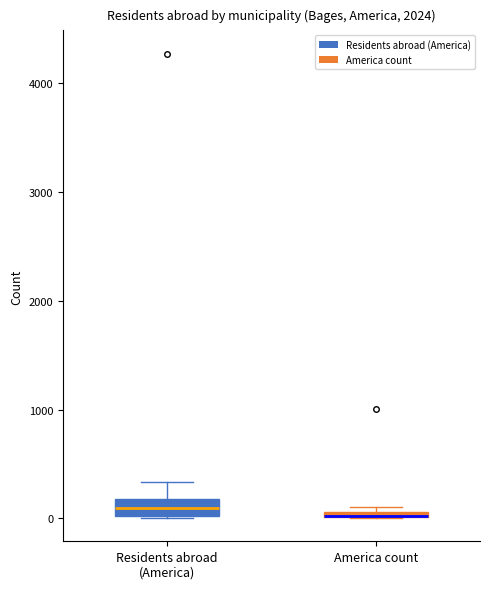

Where is the upper edge of the box for America count on the y-axis? The values are not printed on the chart, so give them approximately, as read against the axis.

100